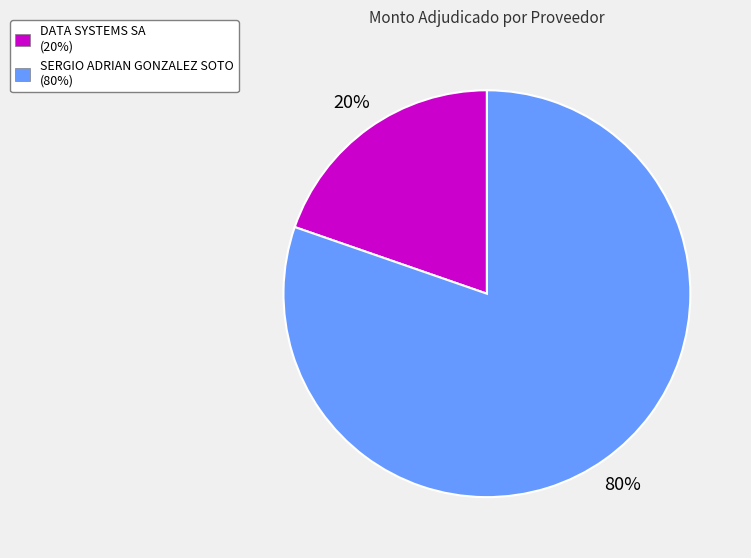

Rank the categories by value from lowest to highest.

DATA SYSTEMS SA, SERGIO ADRIAN GONZALEZ SOTO